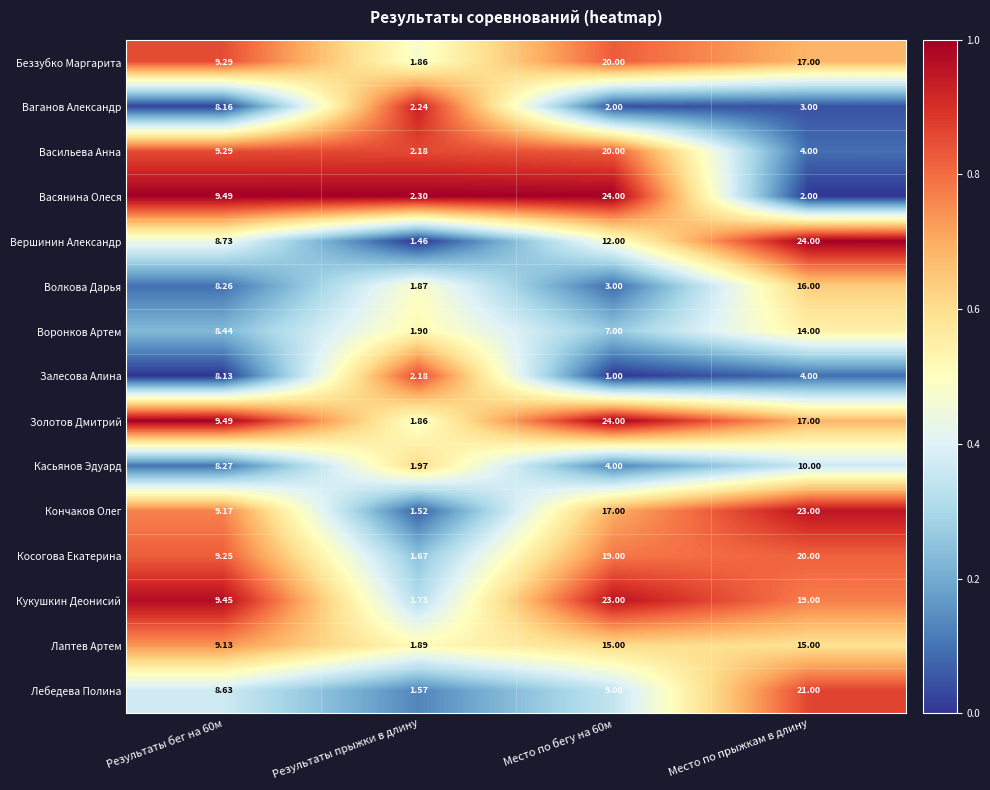

Which series has the largest range (max minus min)?

Вершинин Александр